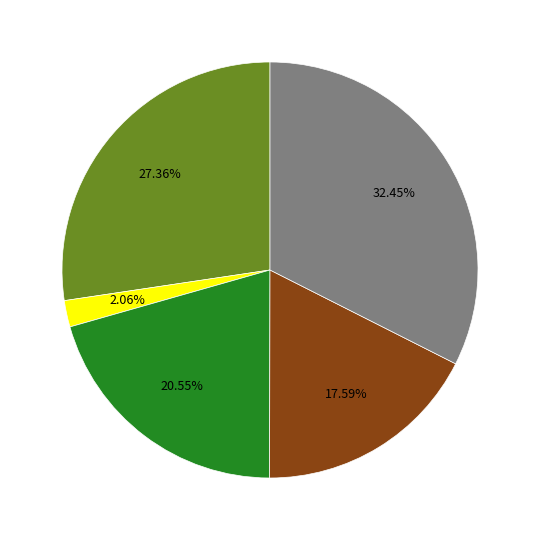

Is there a majority slice in this chart?

No